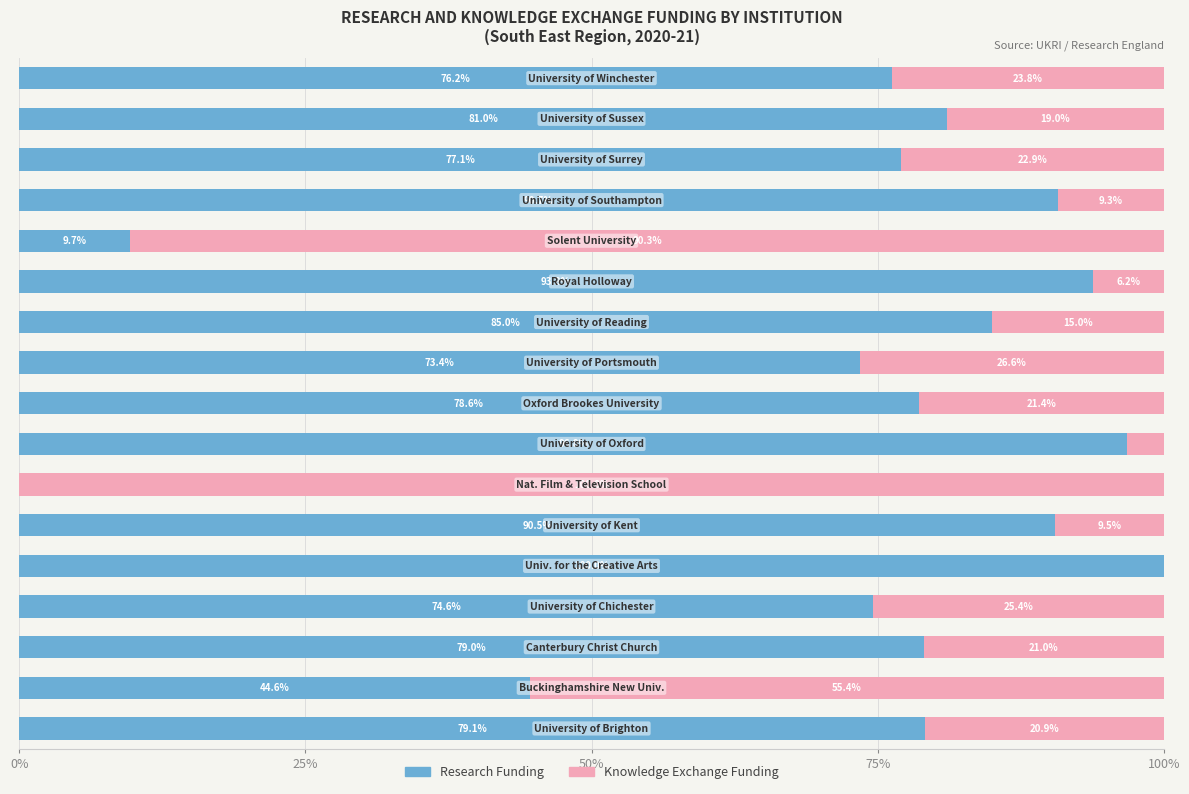

What are all the series names shown in the legend?

Research Funding, Knowledge Exchange Funding